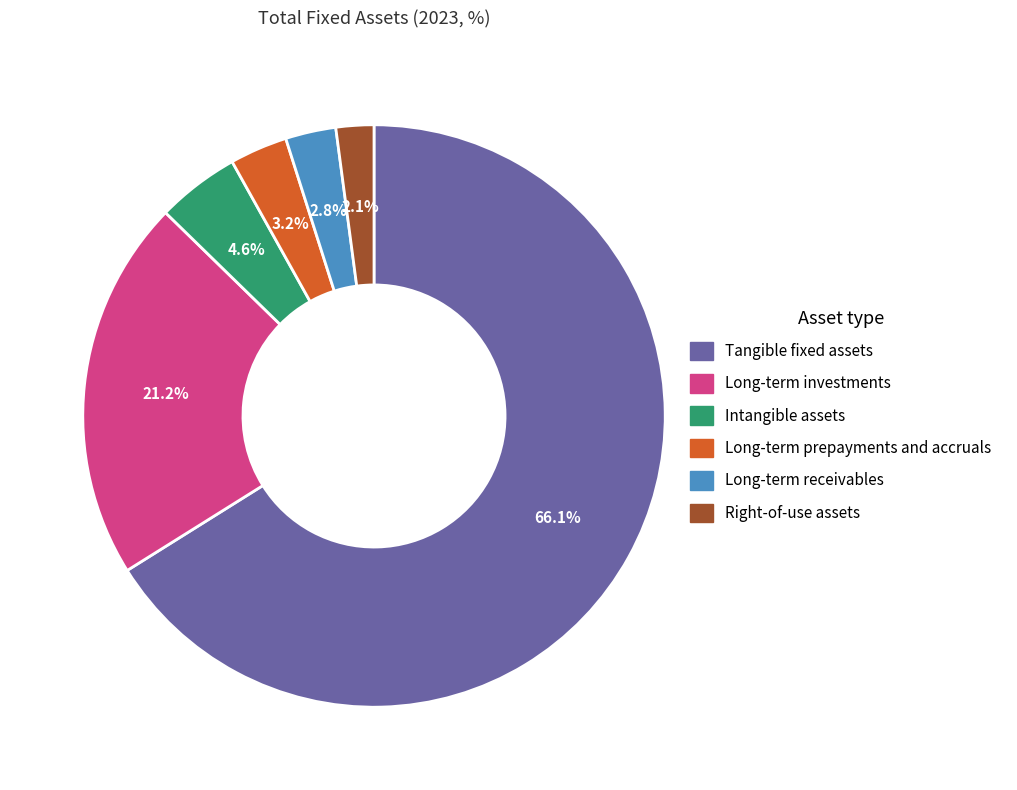

Is Tangible fixed assets the majority of the pie?

Yes